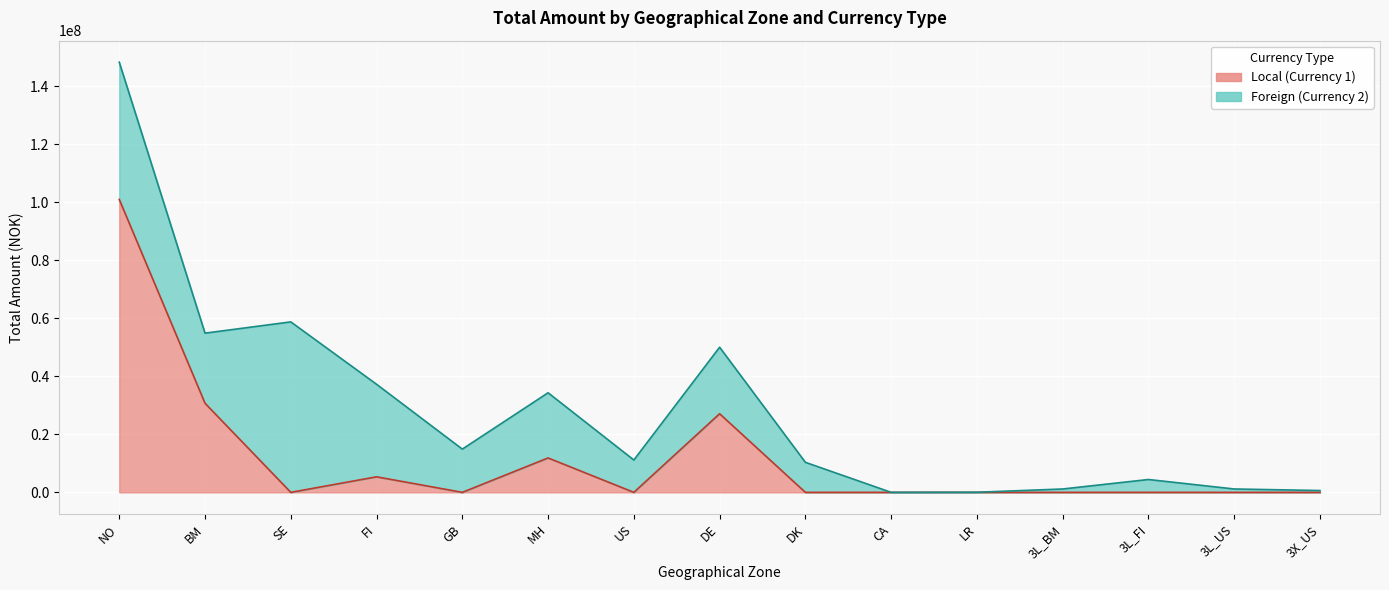

Rank the categories by value from highest to lowest.

NO, BM, DE, MH, FI, SE, GB, US, DK, CA, LR, 3L_BM, 3L_FI, 3L_US, 3X_US